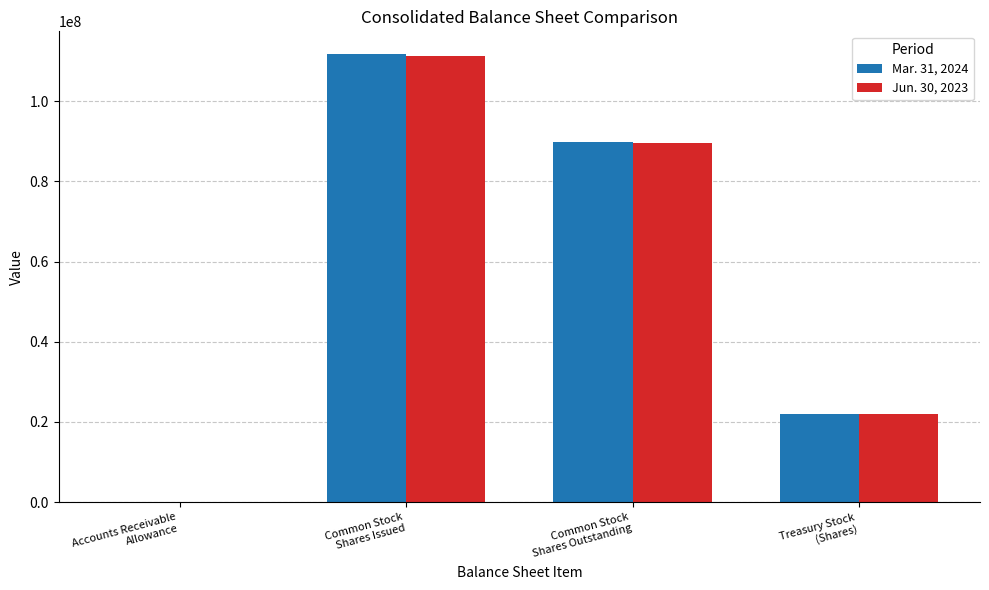

What is the maximum value shown in the chart?

111850000